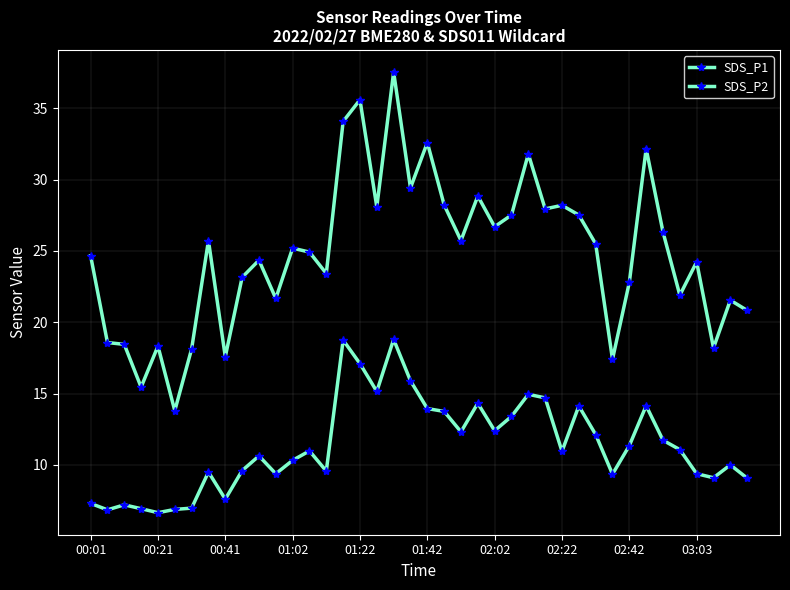

Is this an area chart (filled region under the line)?

No